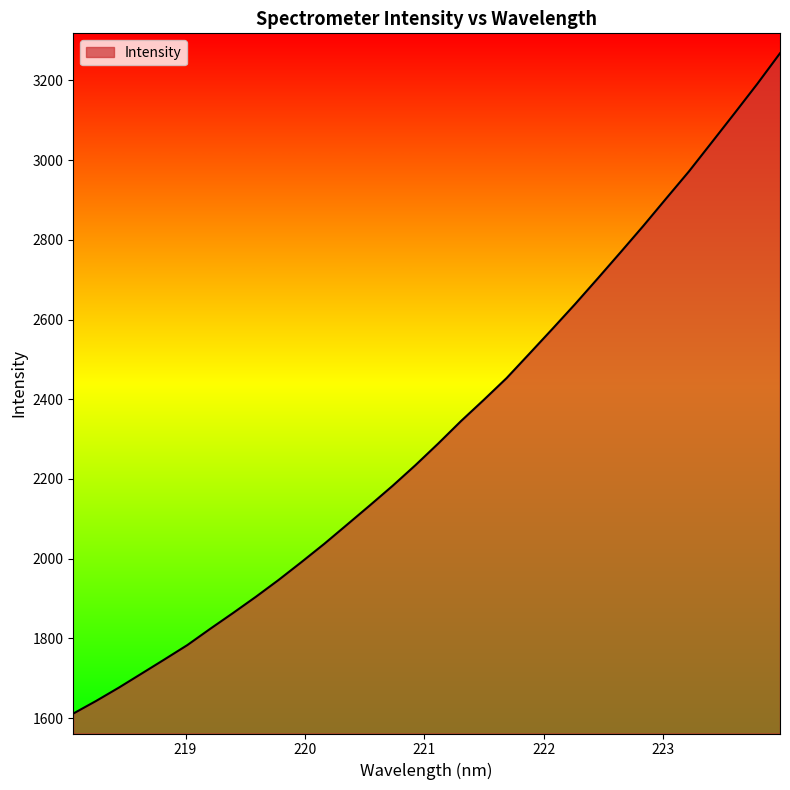

What is the smallest value displayed?

1611.6